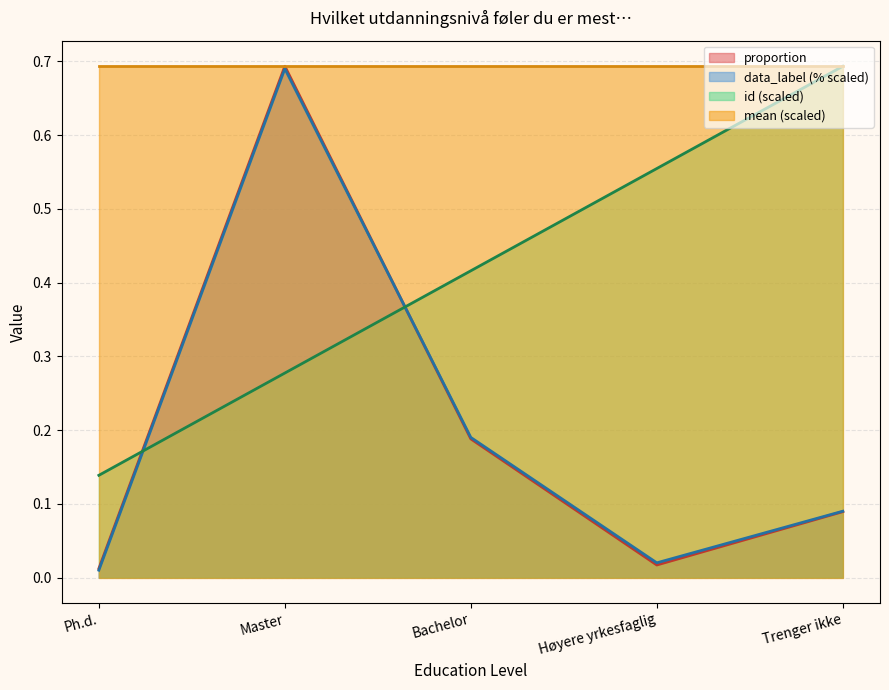

True or false: data_label has a value of 0.1 at Trenger ikke.

True